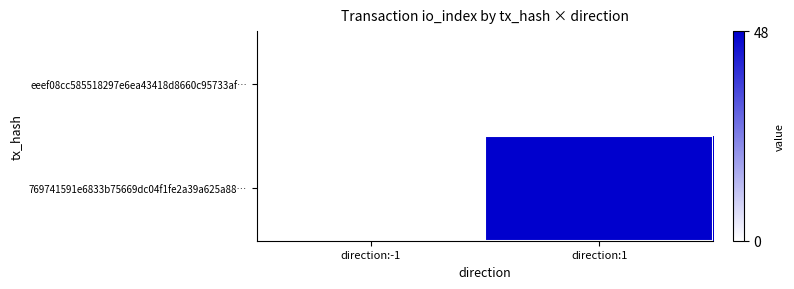

Which series changed the most between direction:-1 and direction:1?

769741591e6833b75669dc04f1fe2a39a625a88…